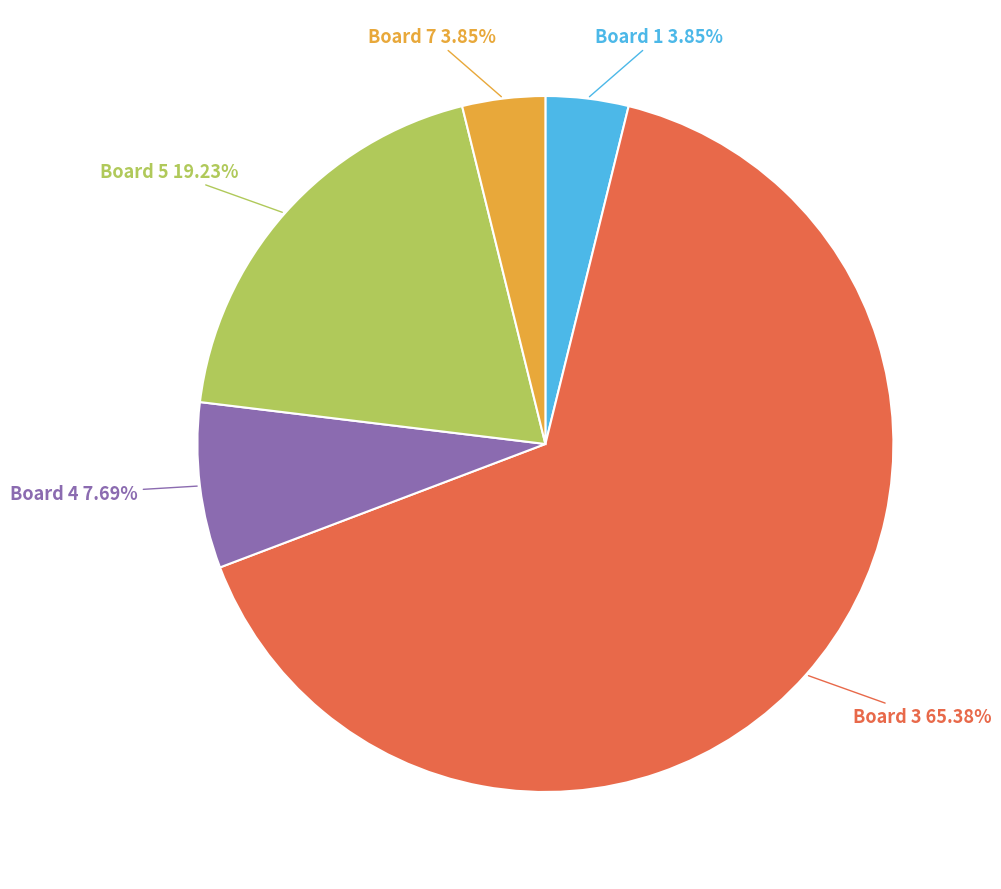

How many segments does this pie chart have?

5